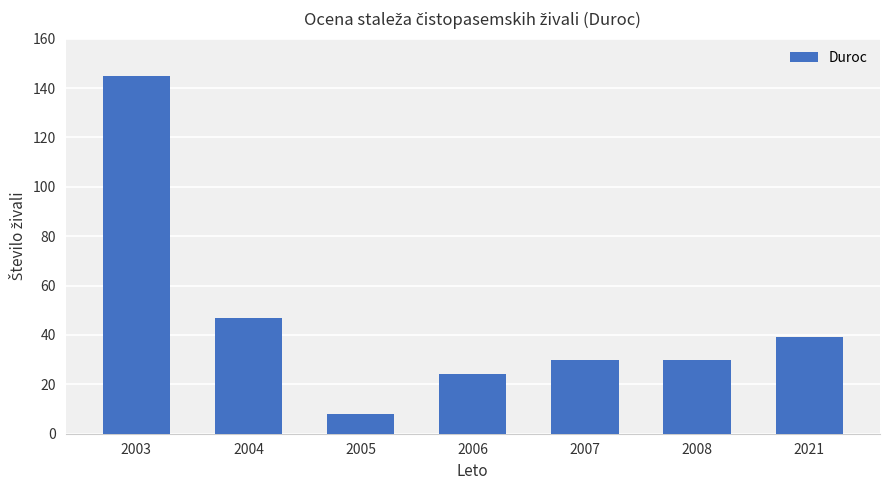

What is the change in value from 2004 to 2008?

-17